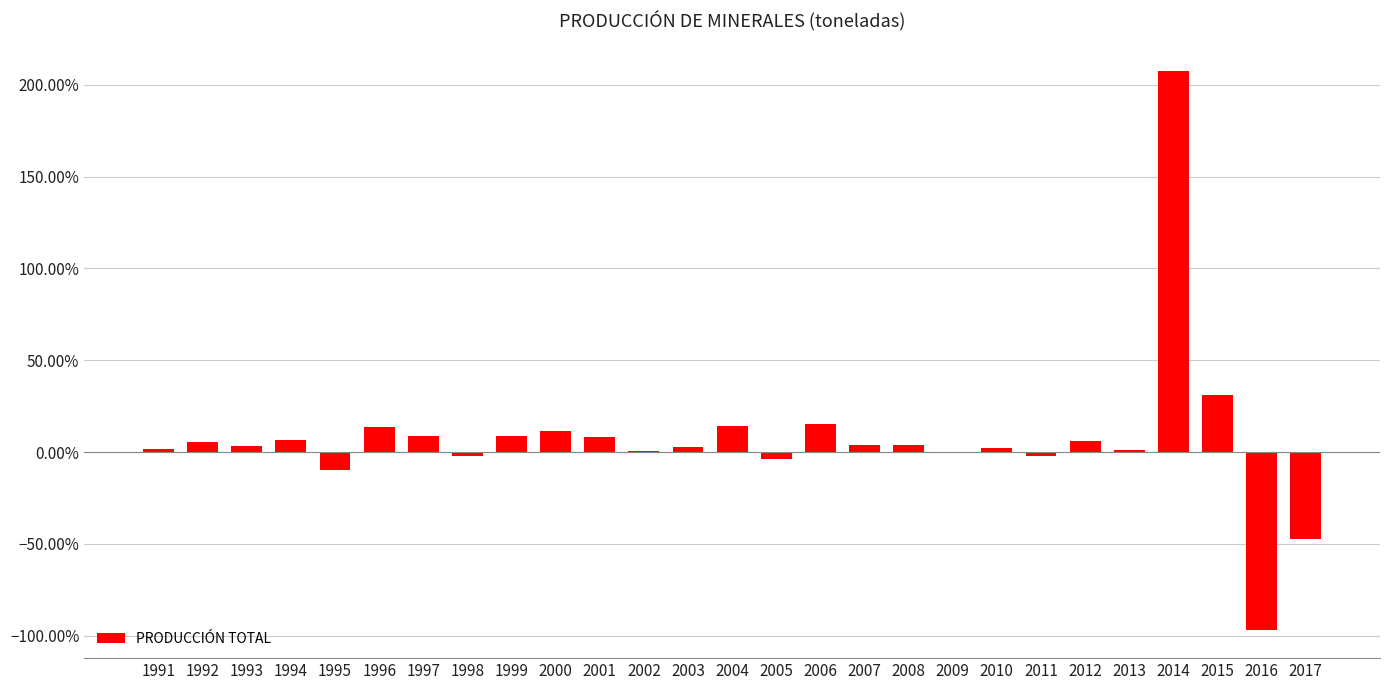

What is the sum of the values at 2010 and 2007?

0.1